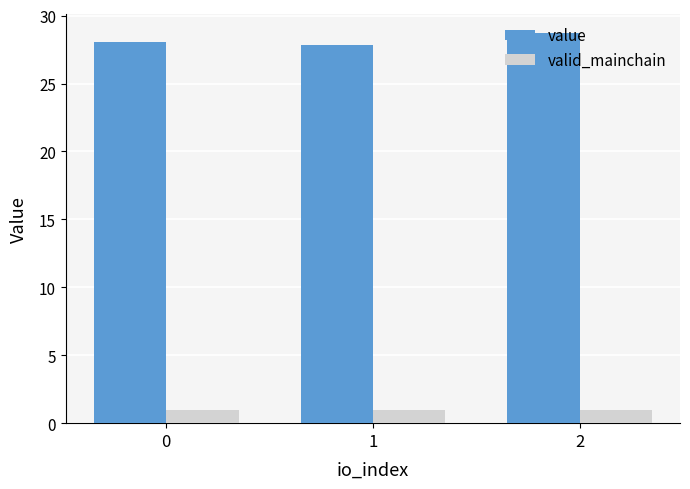

What is the average value of the valid_mainchain series?

1.0